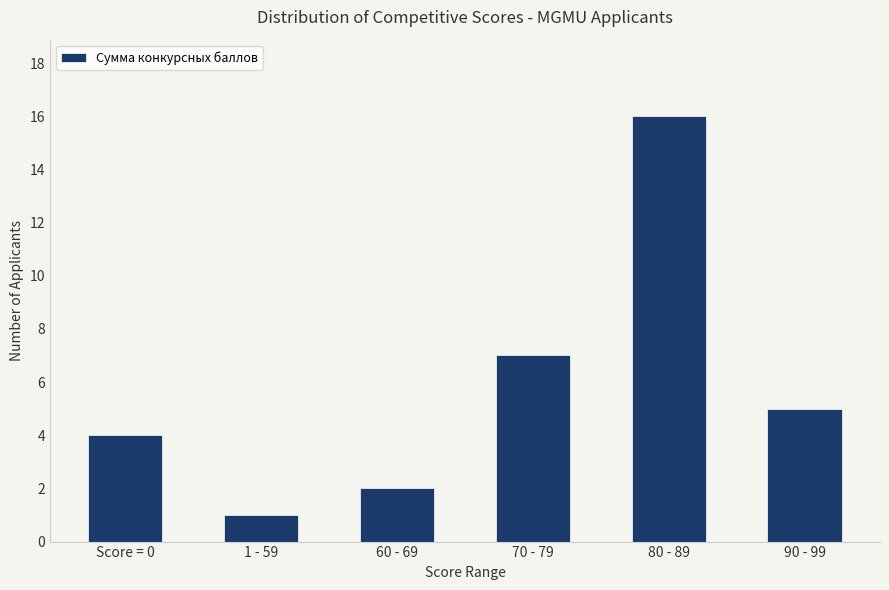

What is the difference between the maximum and minimum values?

15